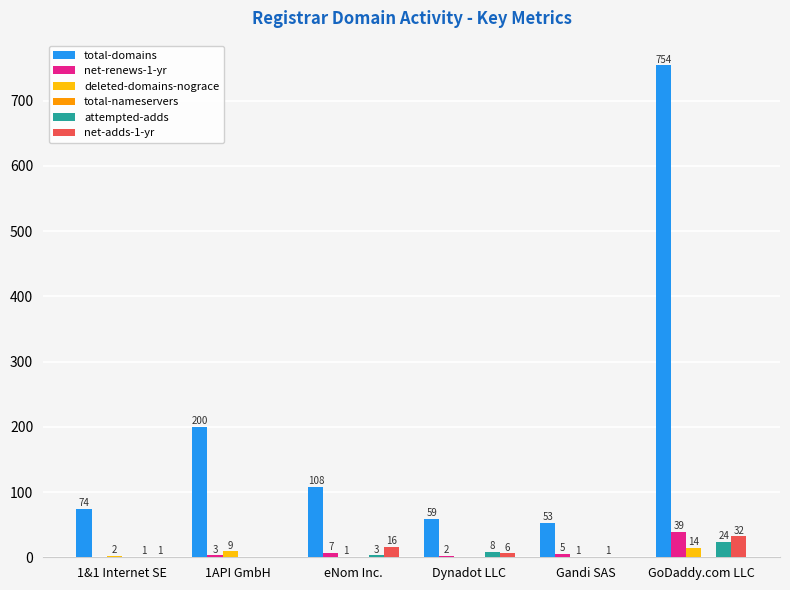

Is it true that attempted-adds equals 3 at eNom Inc.?

True